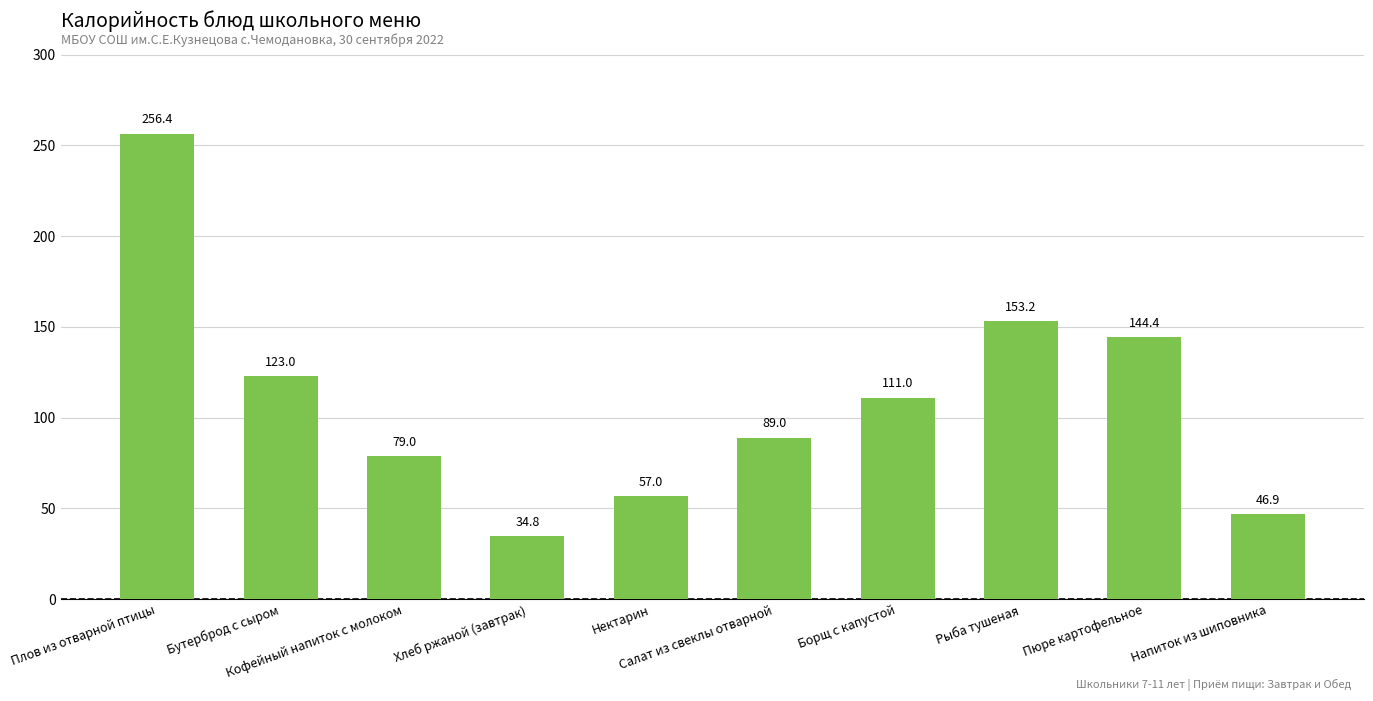

Reading right to left, list all the values displayed in this chart.

46.9	144.4	153.2	111.0	89.0	57.0	34.8	79.0	123.0	256.4